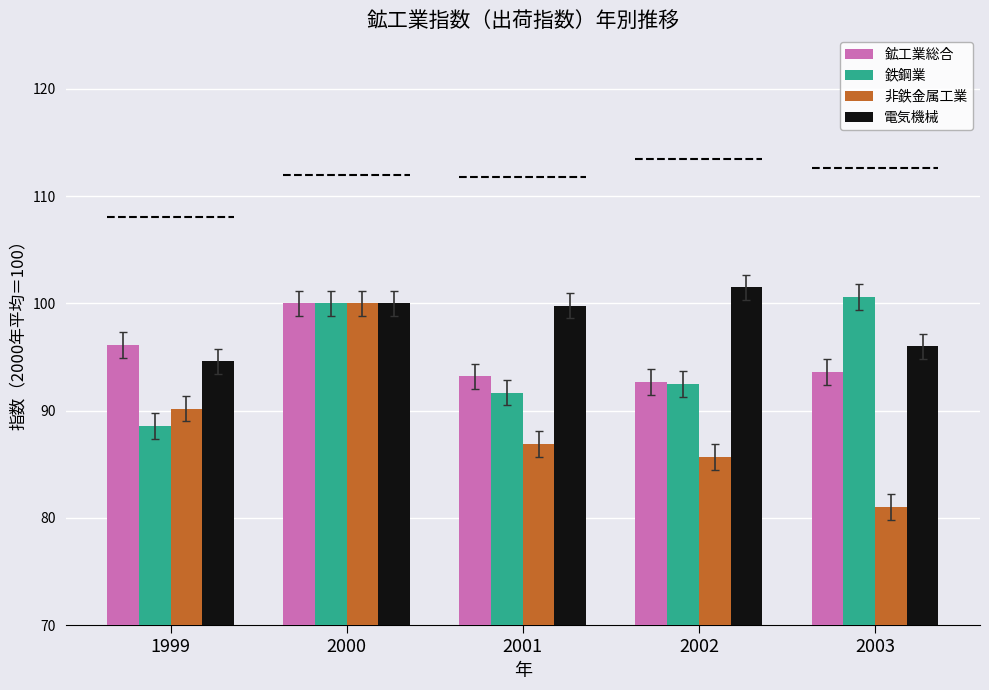

Rank the categories by 鉄鋼業 value from lowest to highest.

1999, 2001, 2002, 2000, 2003